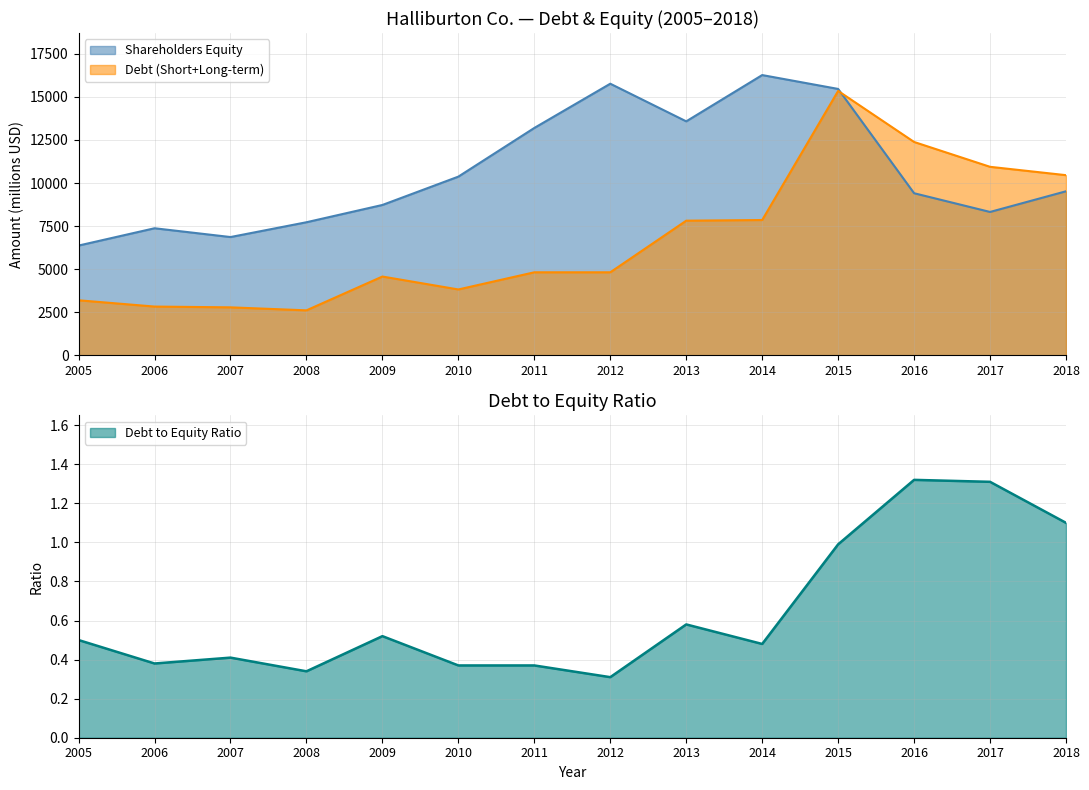

What is the value of the Debt (Short+Long-term) point at the 1st from the left?

3196.0